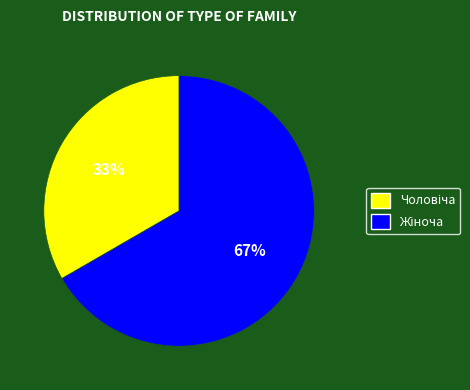

Count the number of slices in the pie.

2